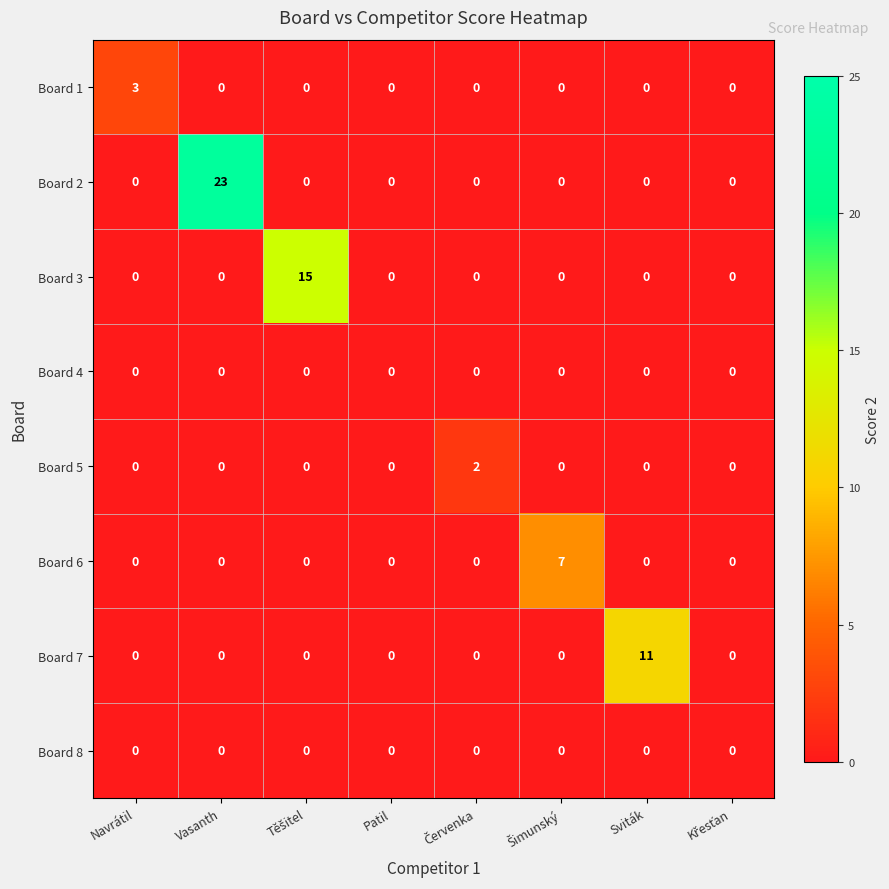

Is it true that Board 5 equals 0 at Navrátil?

True